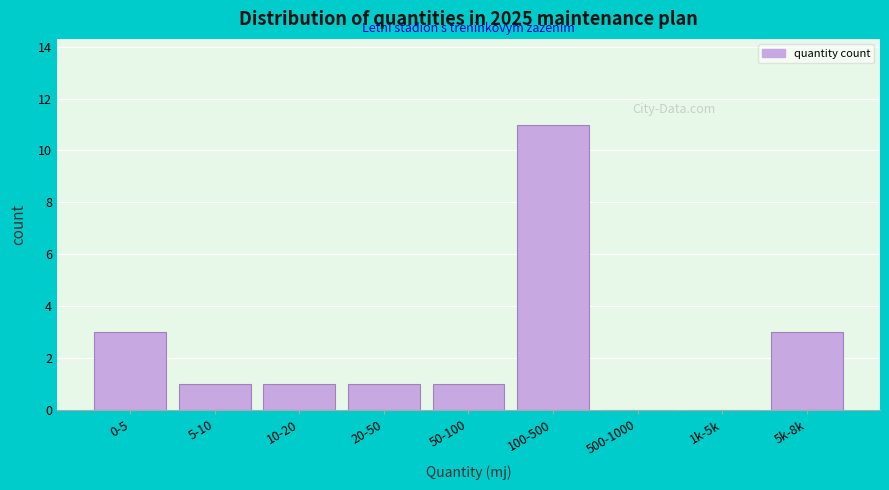

Reading left to right, what are all the values shown in this chart?

0-5=3	5-10=1	10-20=1	20-50=1	50-100=1	100-500=11	500-1000=0	1k-5k=0	5k-8k=3